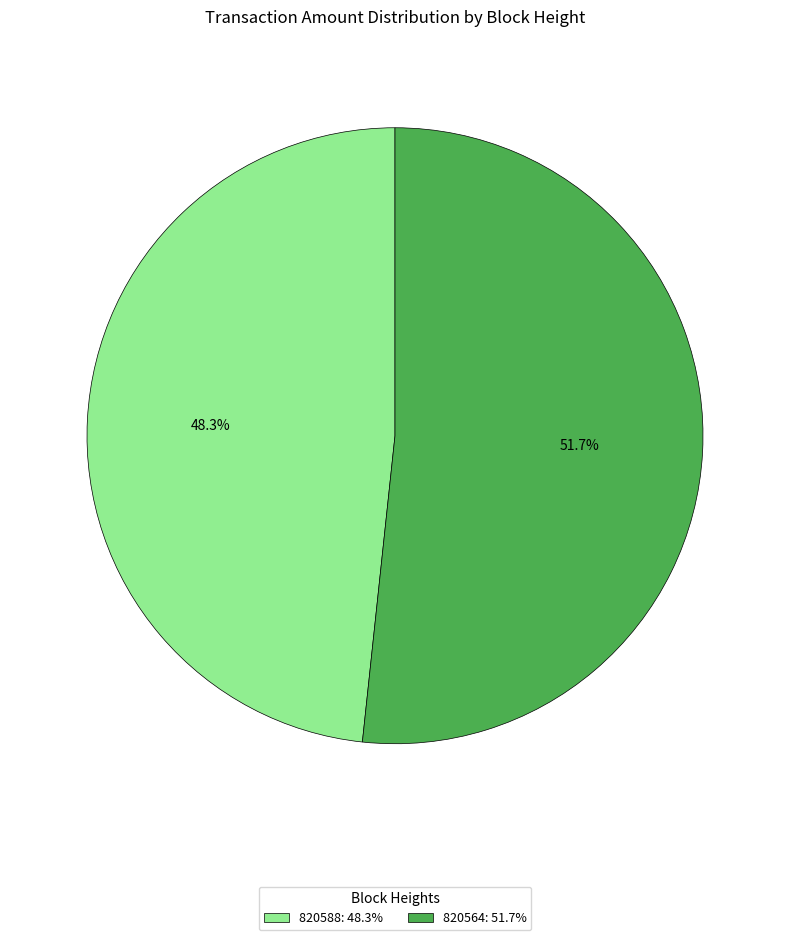

How many slices are in this pie chart?

2